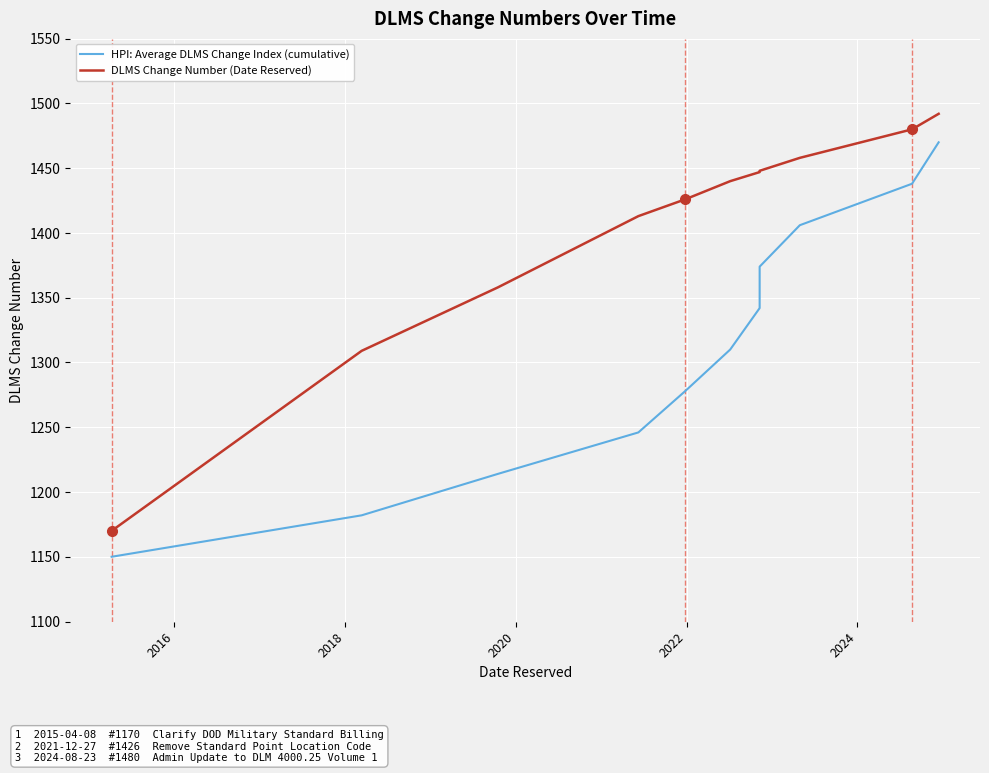

What is the maximum value shown in the chart?

1492